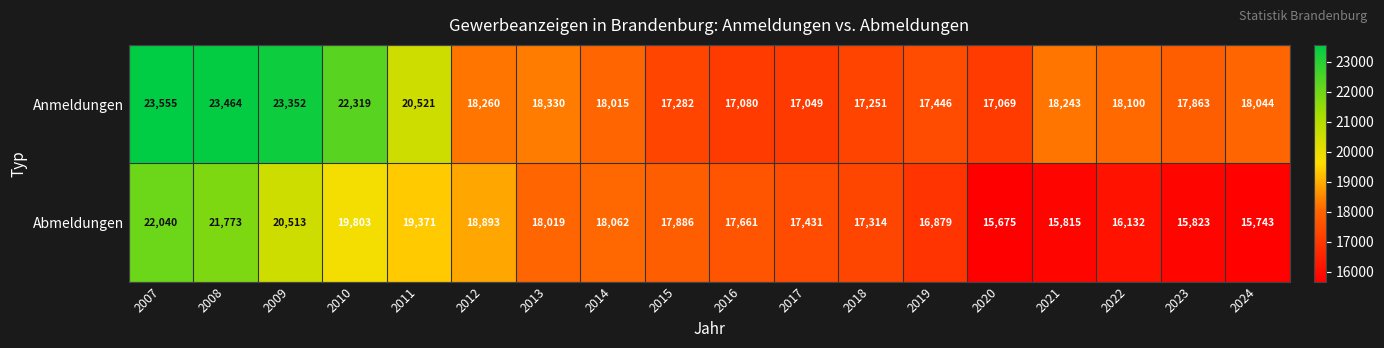

What is the minimum value shown in the chart?

15675